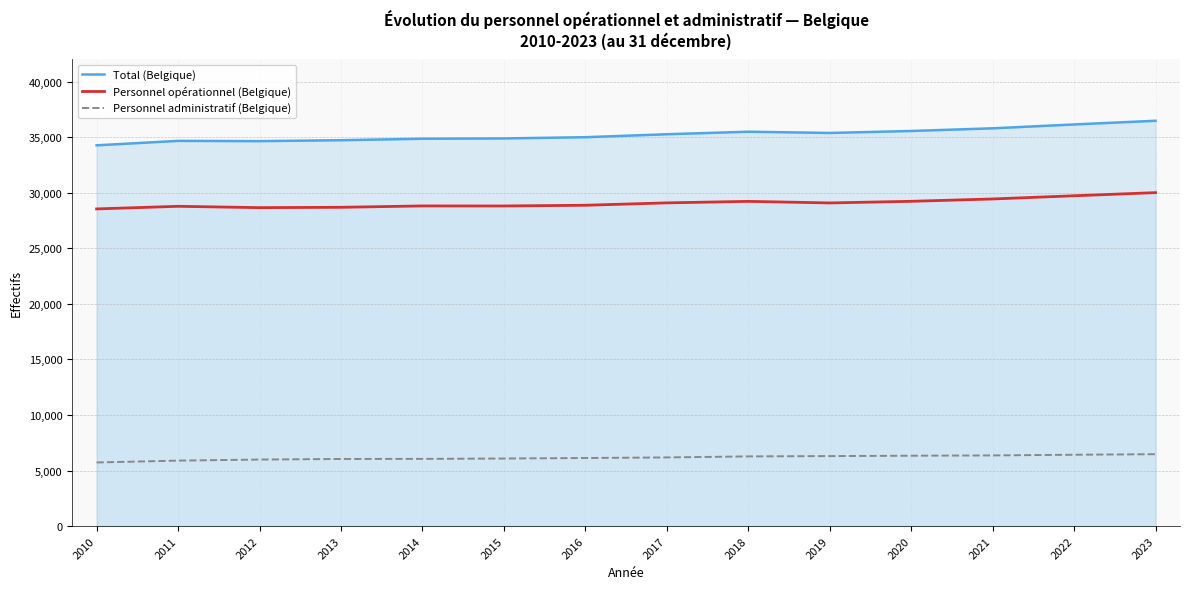

How many lines are shown in the chart?

3